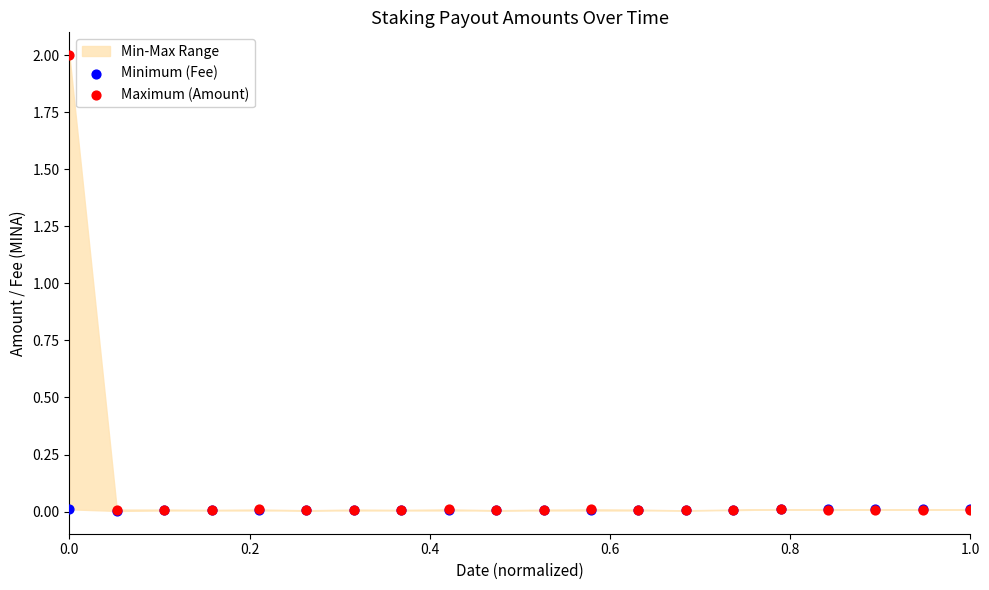

Which series reaches the maximum Y coordinate?

Maximum (Amount)